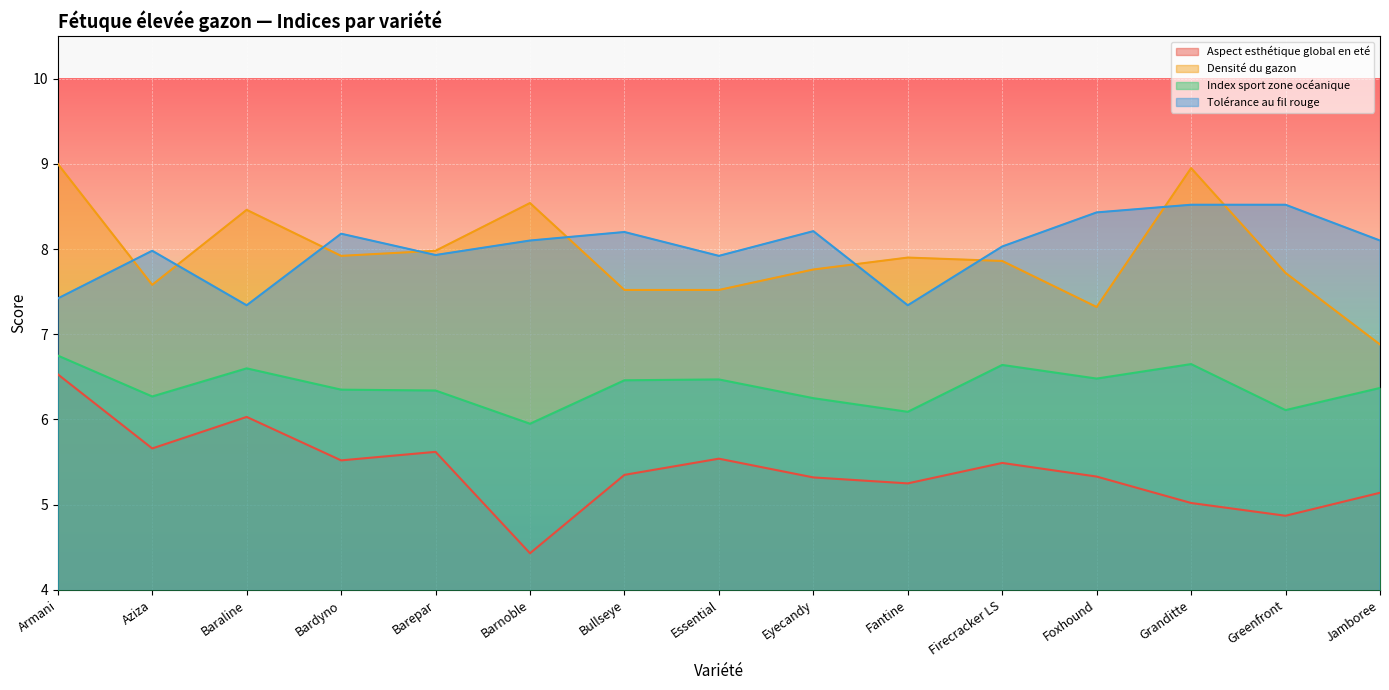

What position from the left is Eyecandy?

9